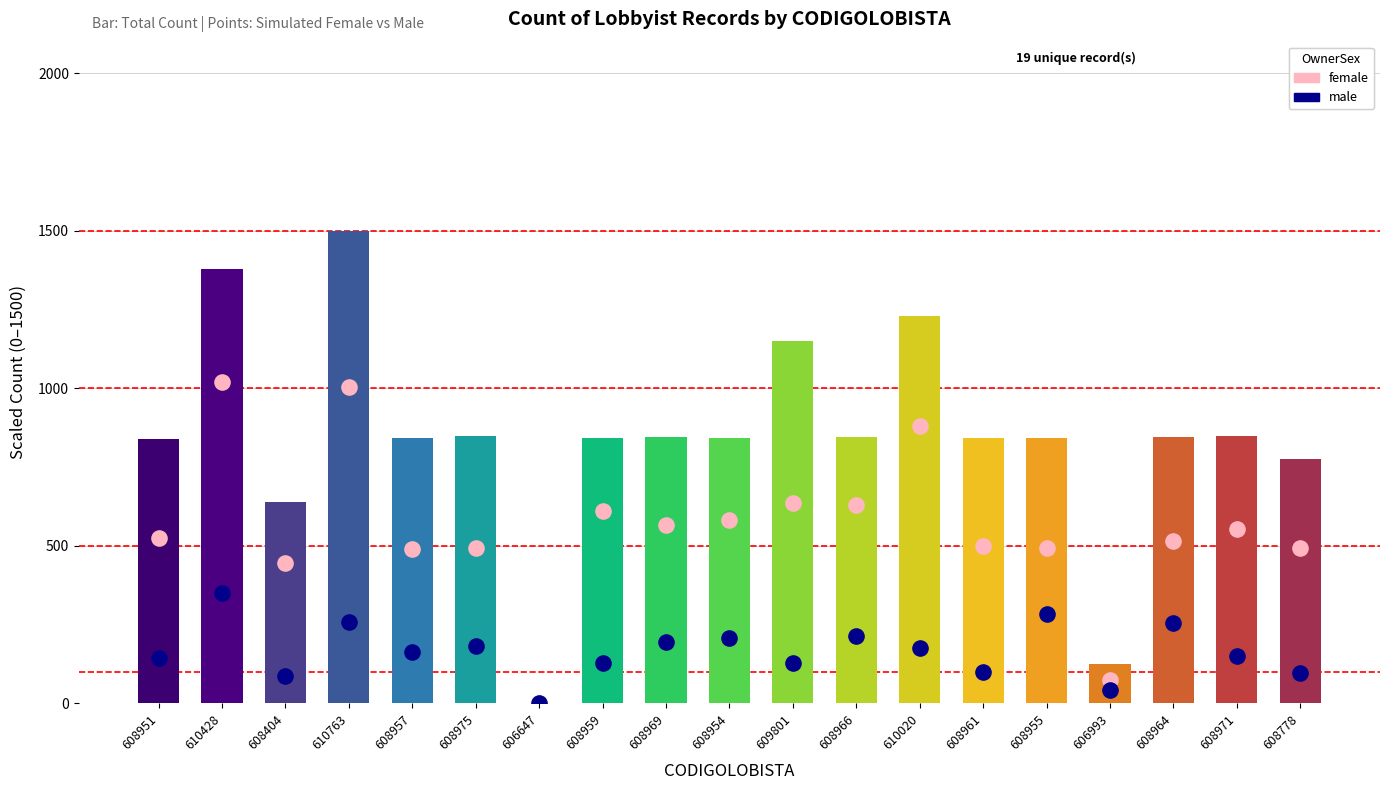

Which series reaches the minimum Y coordinate?

female